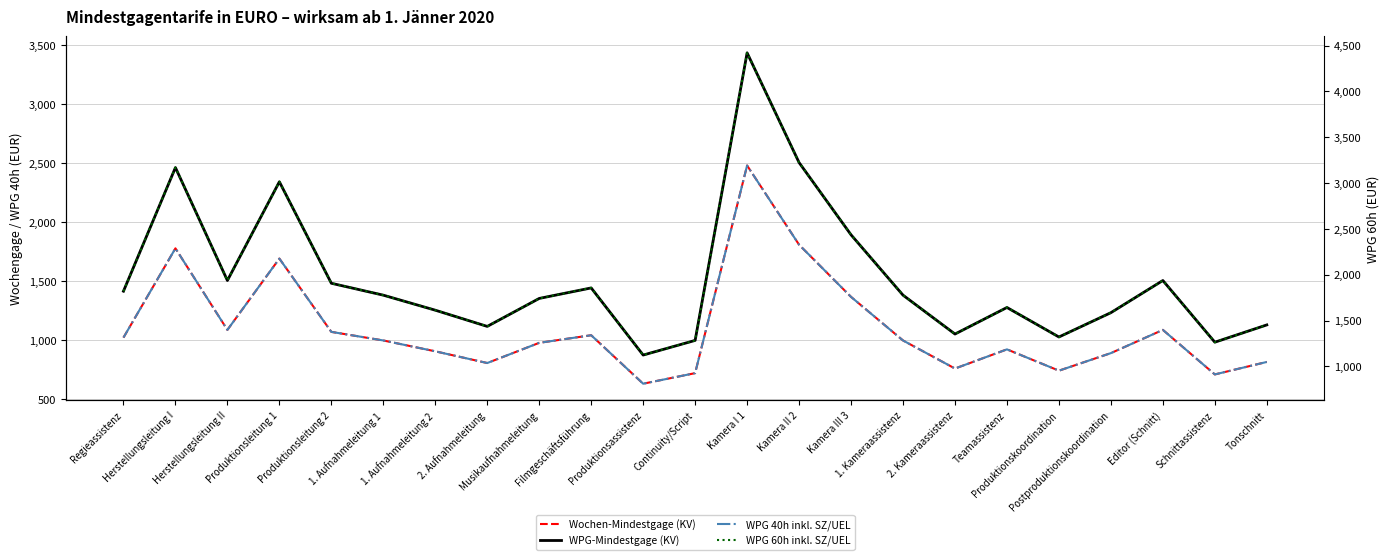

Which category has the highest value across all series?

Kamera I 1